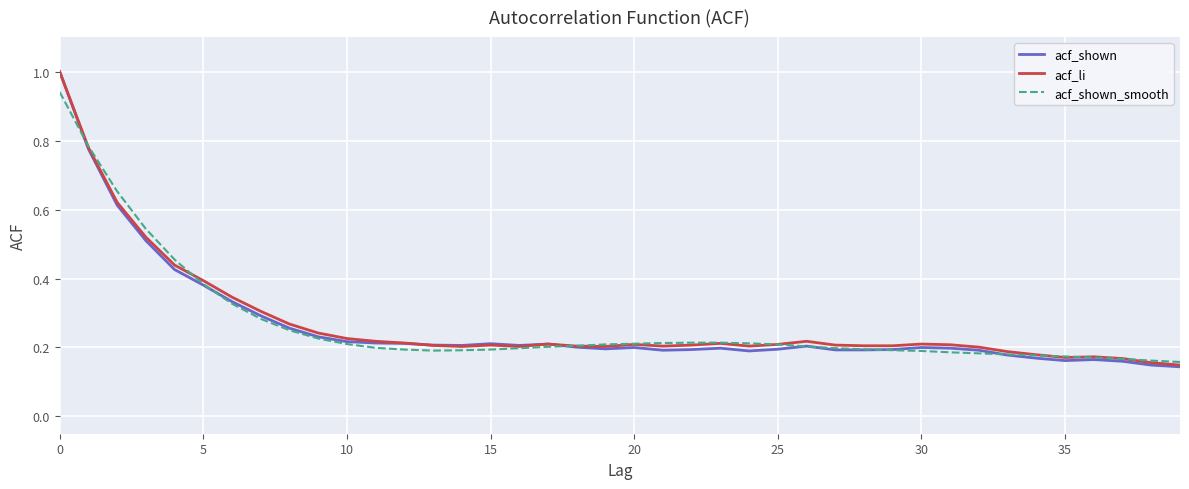

What is the highest value of the acf_shown series?

1.0